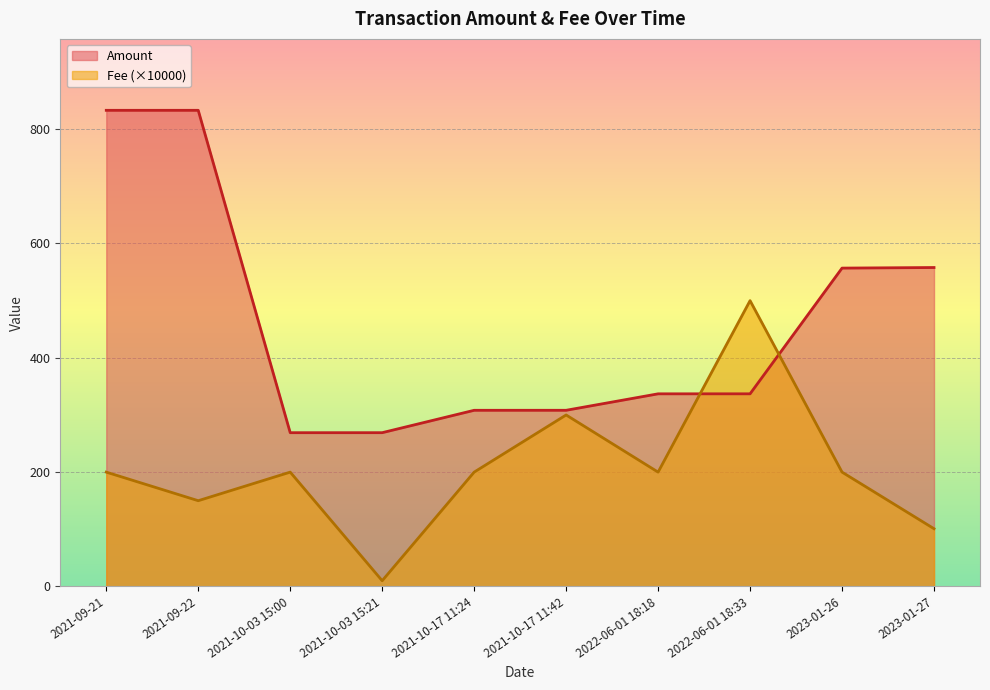

What are all the series names shown in the legend?

Amount, Fee (×10000)